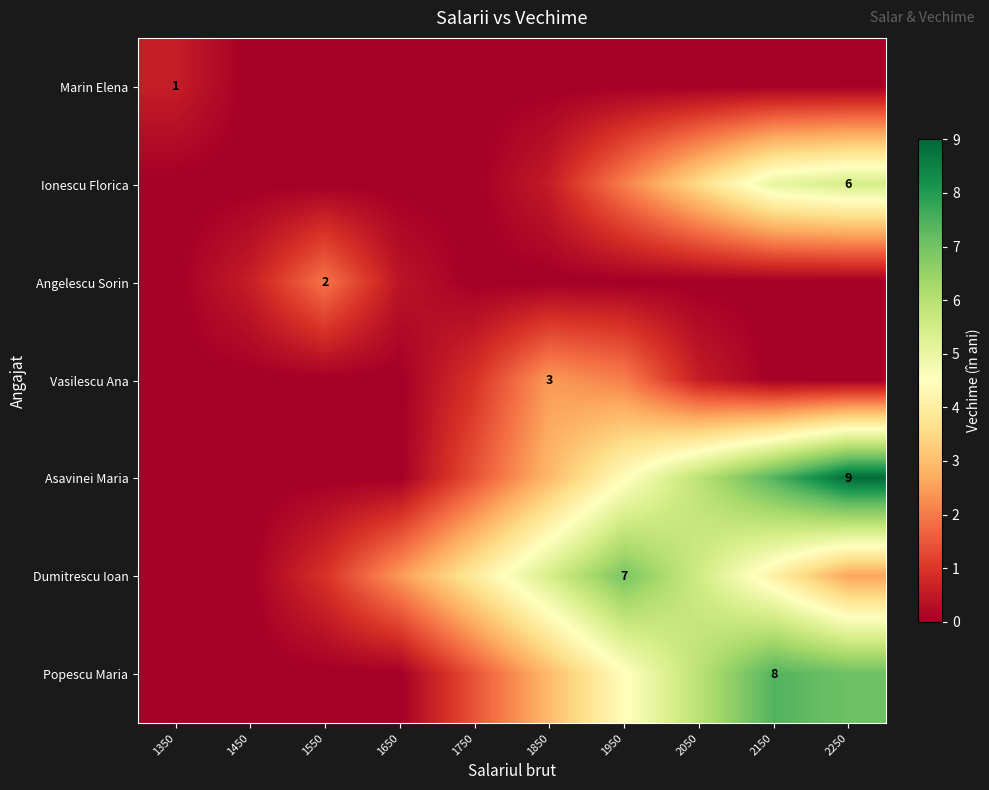

Which series has the largest range (max minus min)?

Asavinei Maria